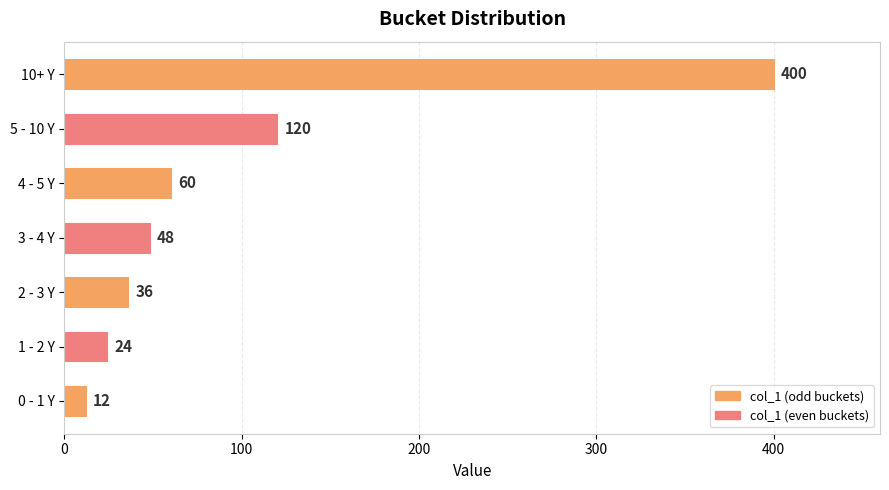

The value at 2 - 3 Y is 17. True or false?

False